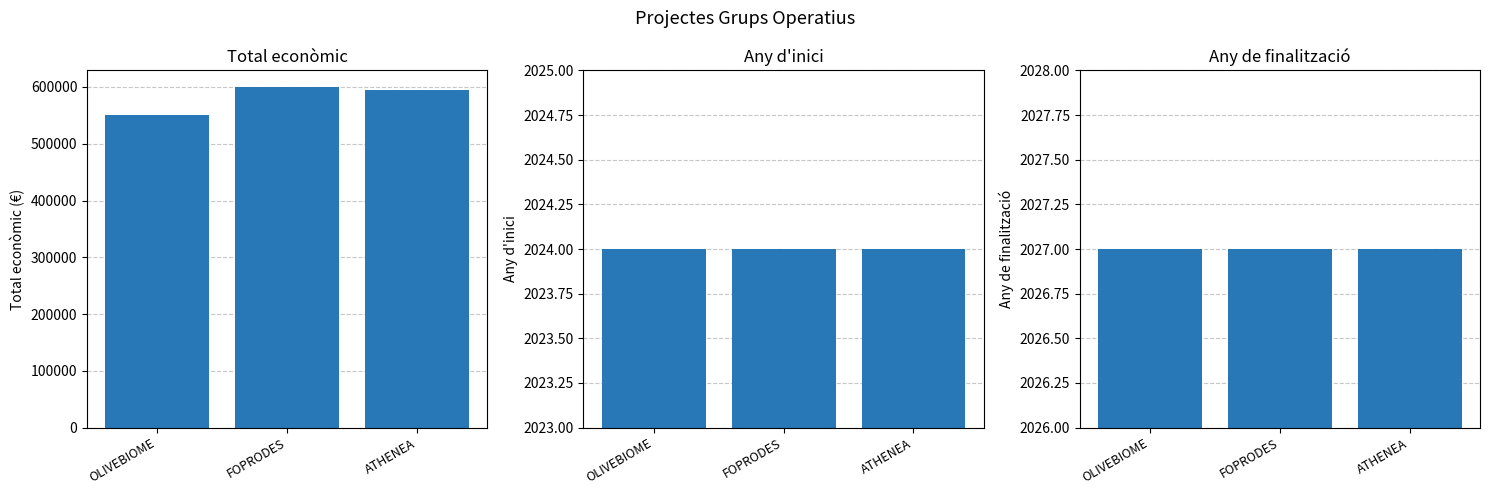

What is the value of the Any de finalització bar at the 1st from the left?

2027